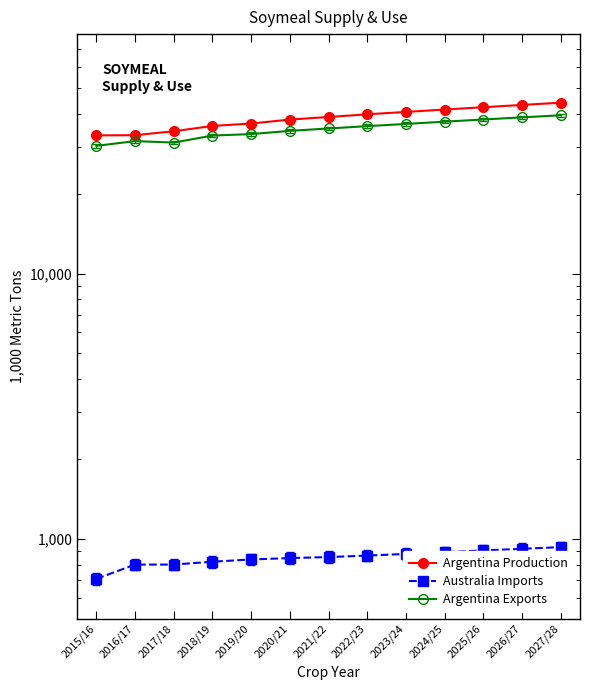

What position from the left is 2024/25?

10